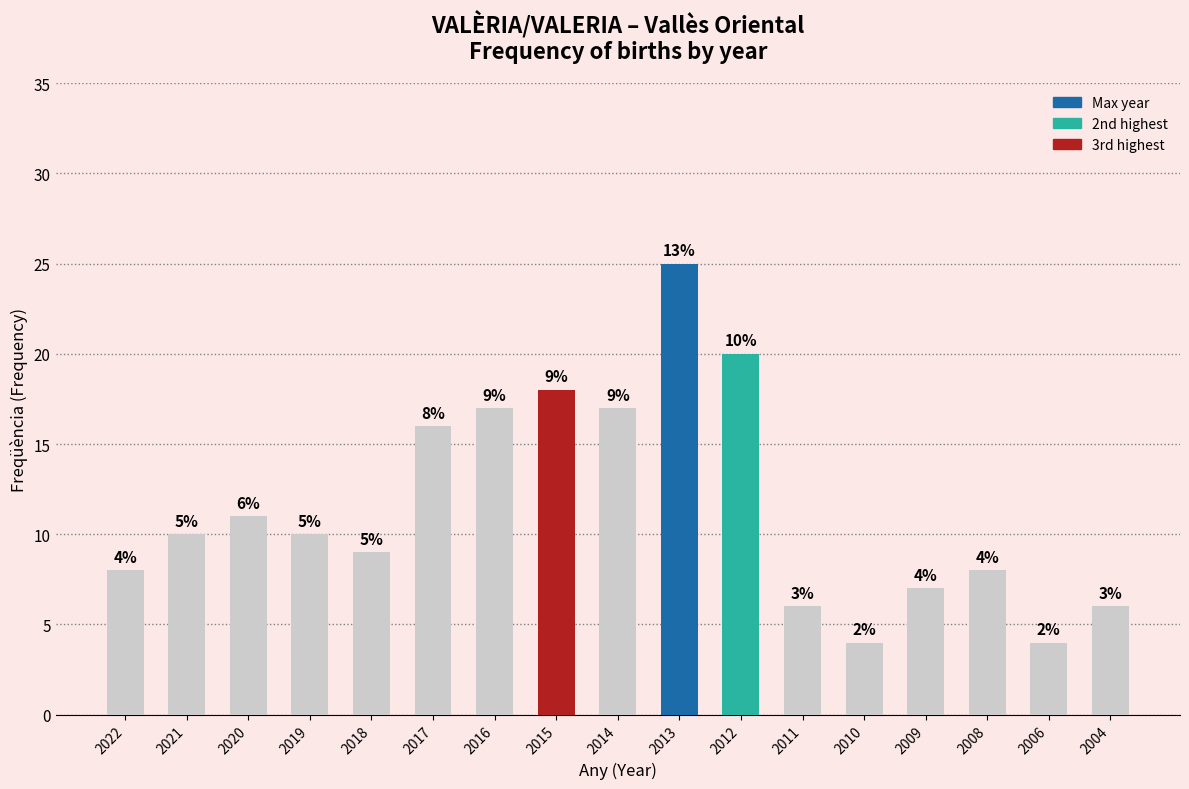

Are the bars horizontal?

No